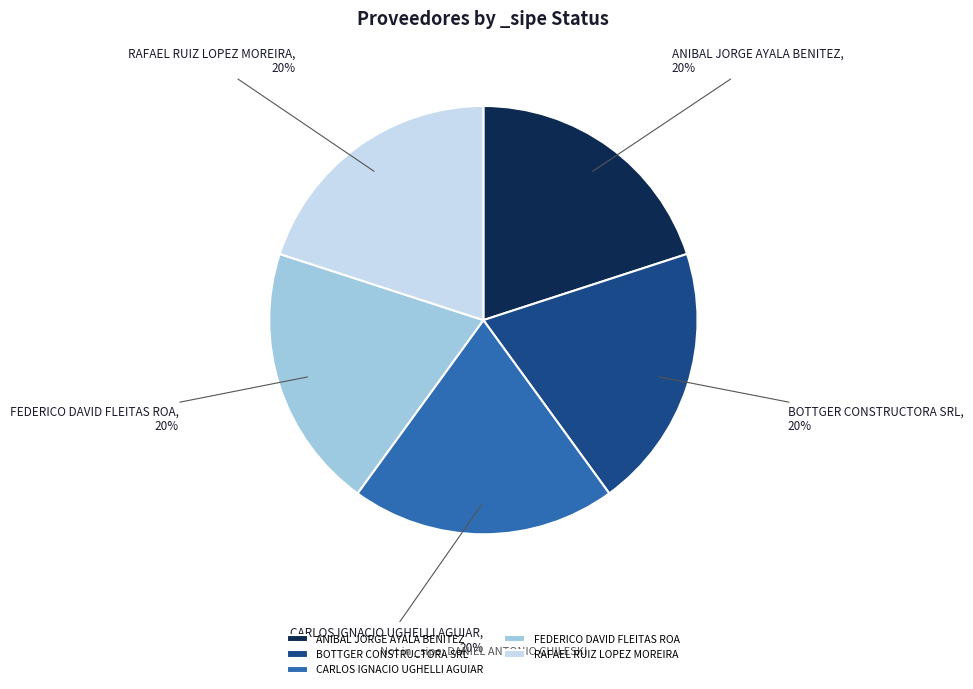

Count the number of slices in the pie.

5